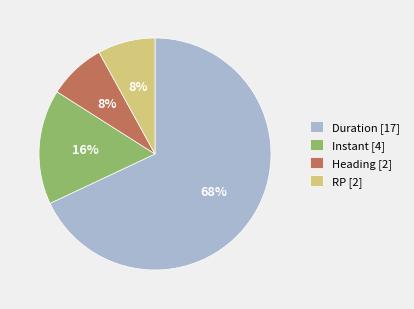

Which category has the biggest portion of the pie?

Duration [17]